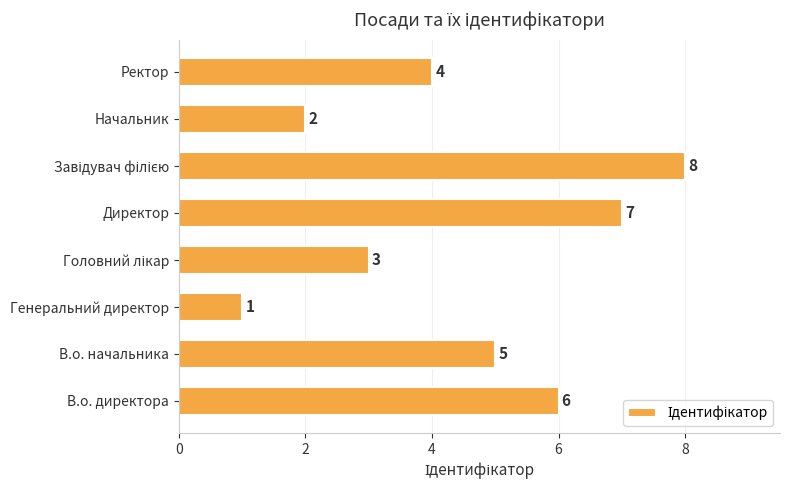

The chart shows a value of 6 at В.о. директора. True or false?

True